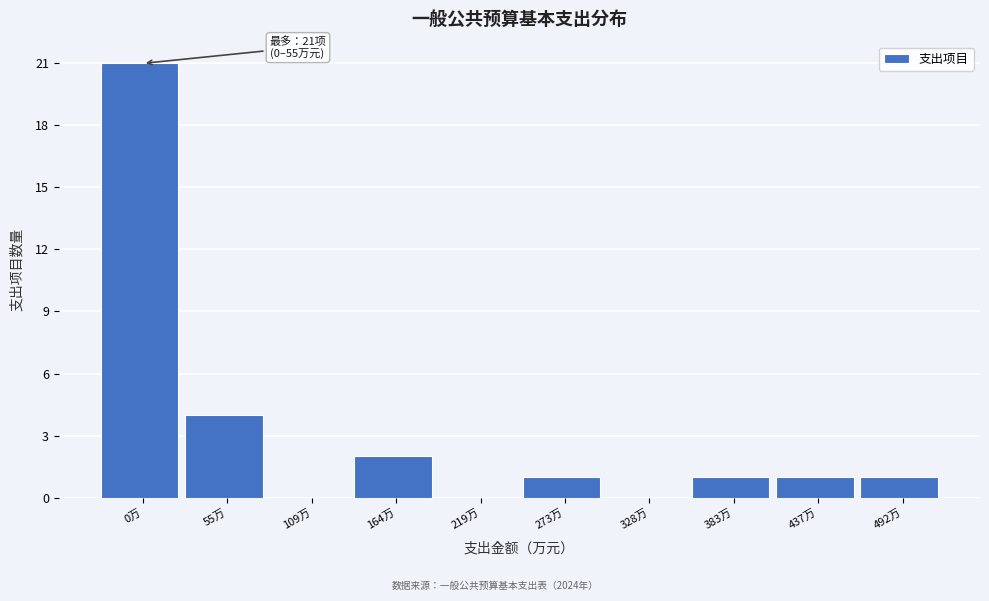

Reading right to left, list all the values displayed in this chart.

492万=1	437万=1	383万=1	328万=0	273万=1	219万=0	164万=2	109万=0	55万=4	0万=21